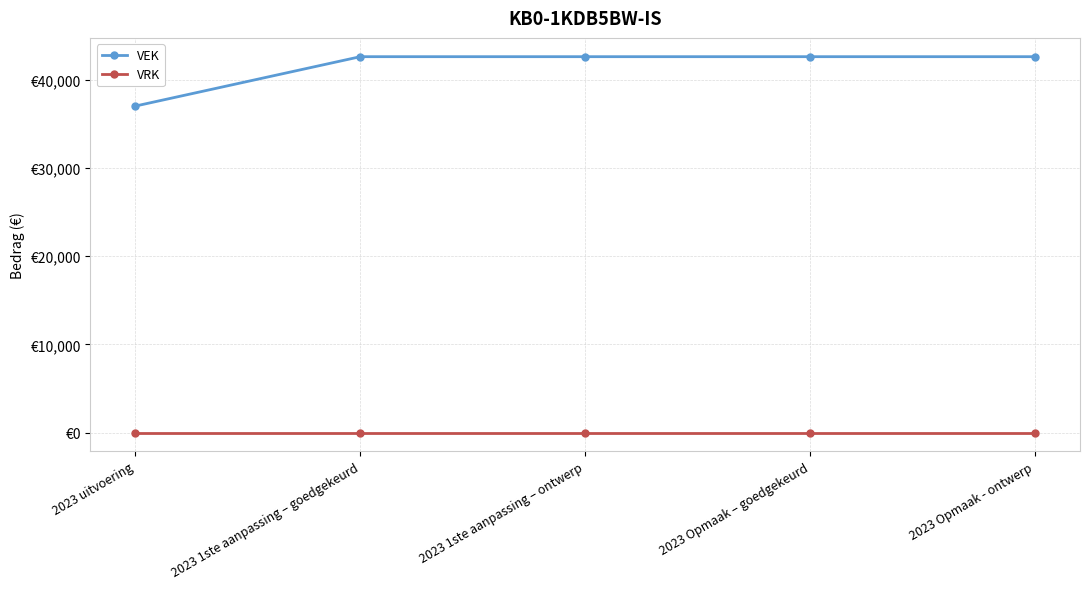

At which category is the sum across all series the highest?

2023 1ste aanpassing – goedgekeurd